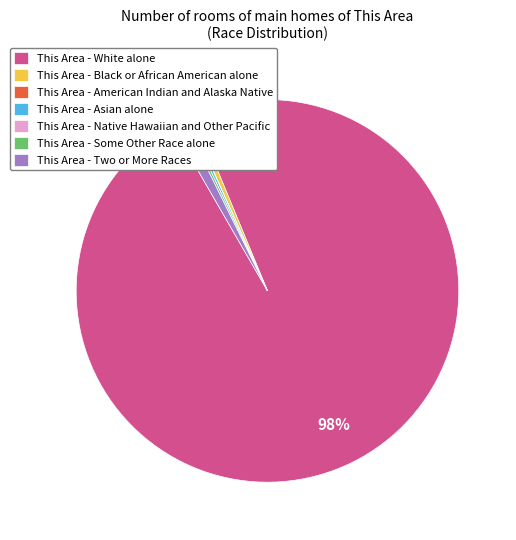

The This Area - Black or African American alone slice represents 1% of the pie. True or false?

True